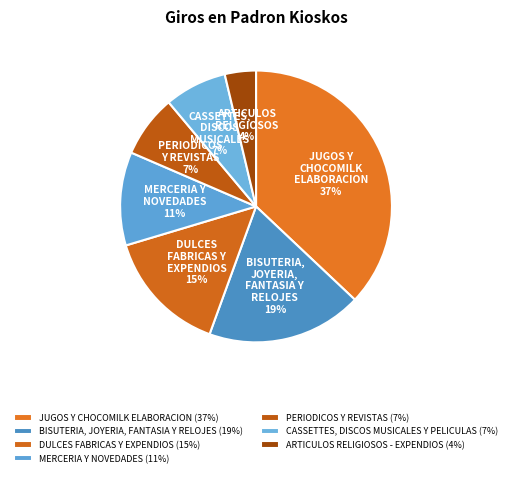

To the nearest percent, what is the combined percentage of DULCES FABRICAS Y EXPENDIOS and MERCERIA Y NOVEDADES?

26%